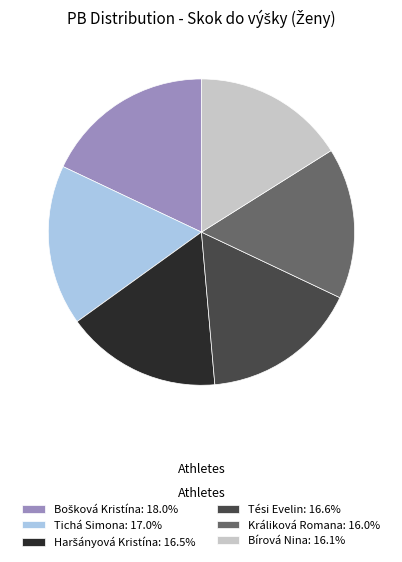

How many segments does this pie chart have?

6